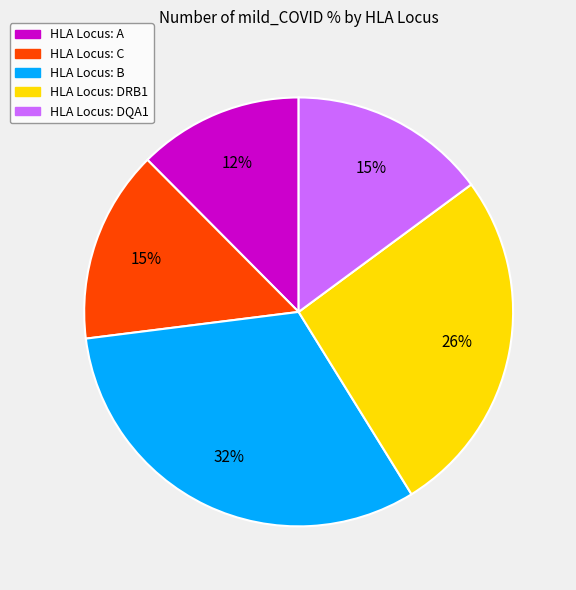

Is there a majority slice in this chart?

No